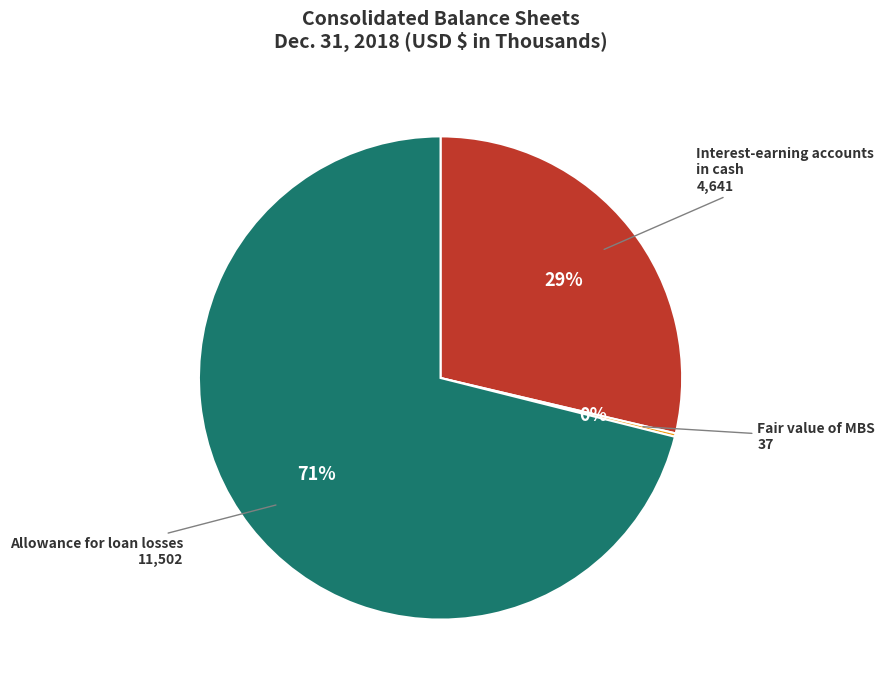

Does any single category account for the majority?

Yes